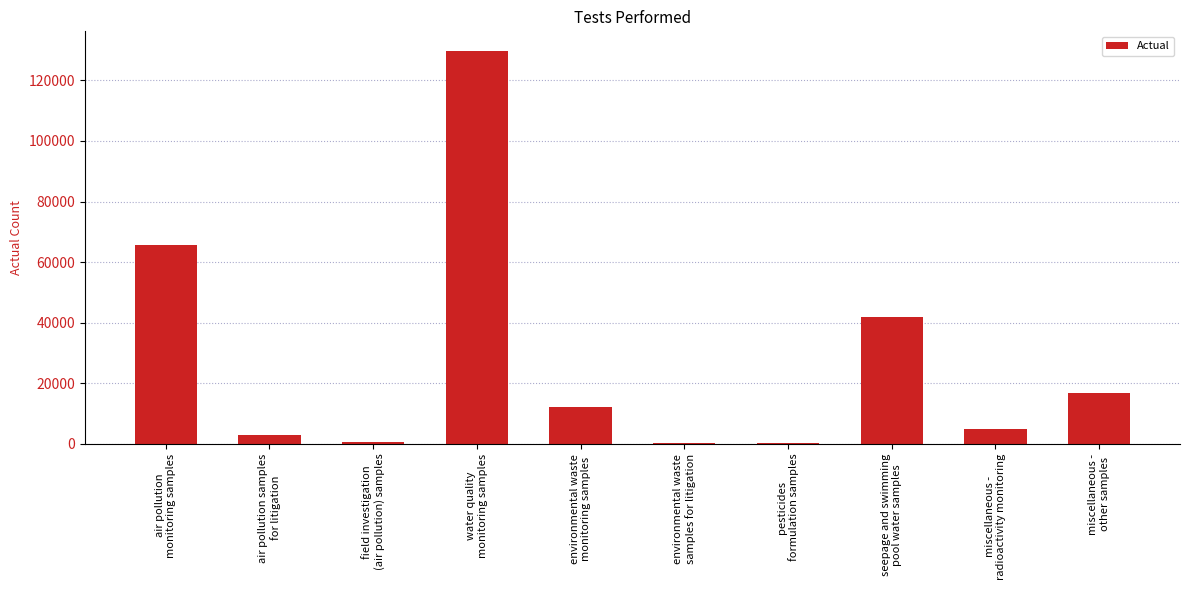

What is the sum of all values?

275200